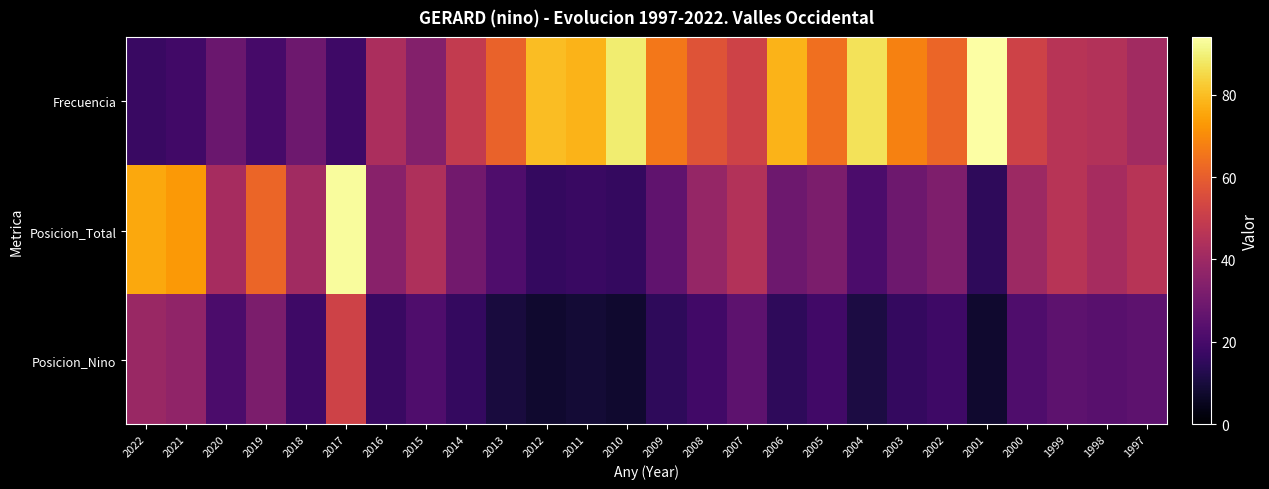

Which category has the lowest value across all series?

2012